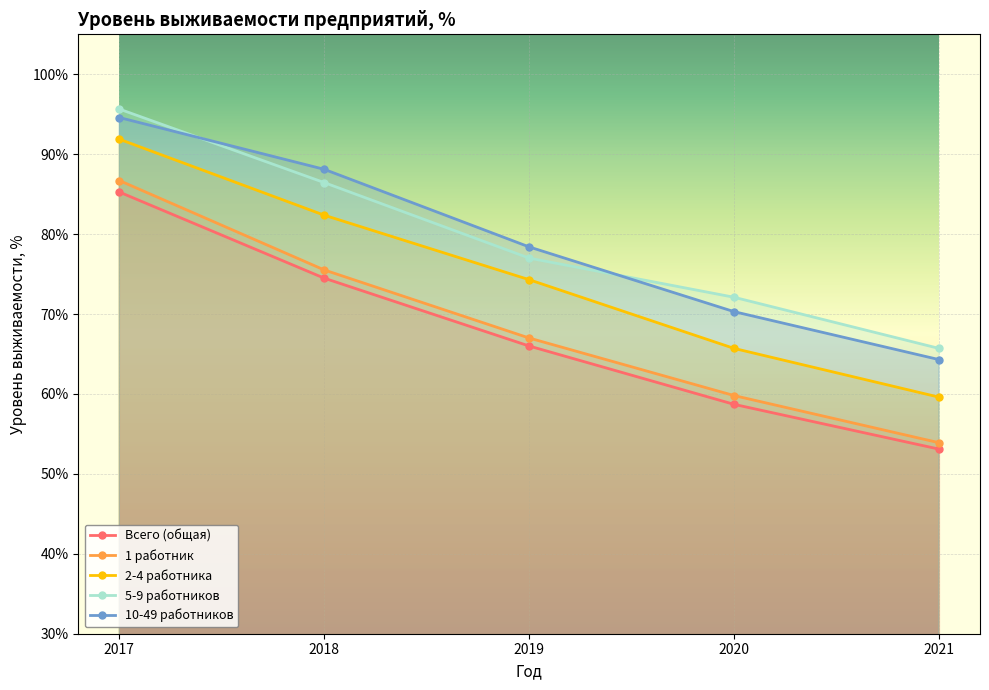

True or false: 10-49 работников and 2-4 работника intersect in this chart.

False